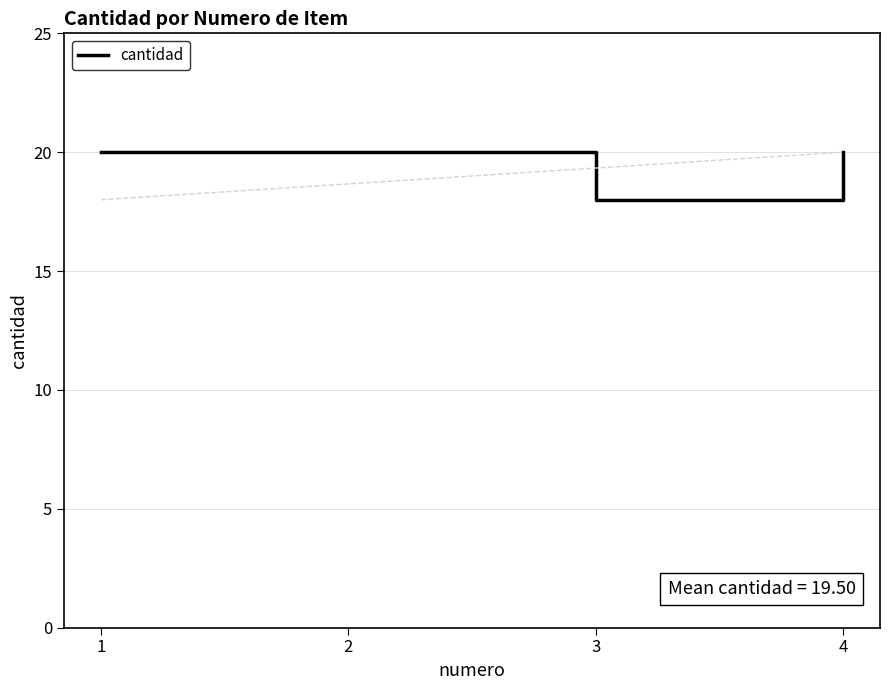

Approximately how many times larger is the value at 3 compared to 2?

0.9